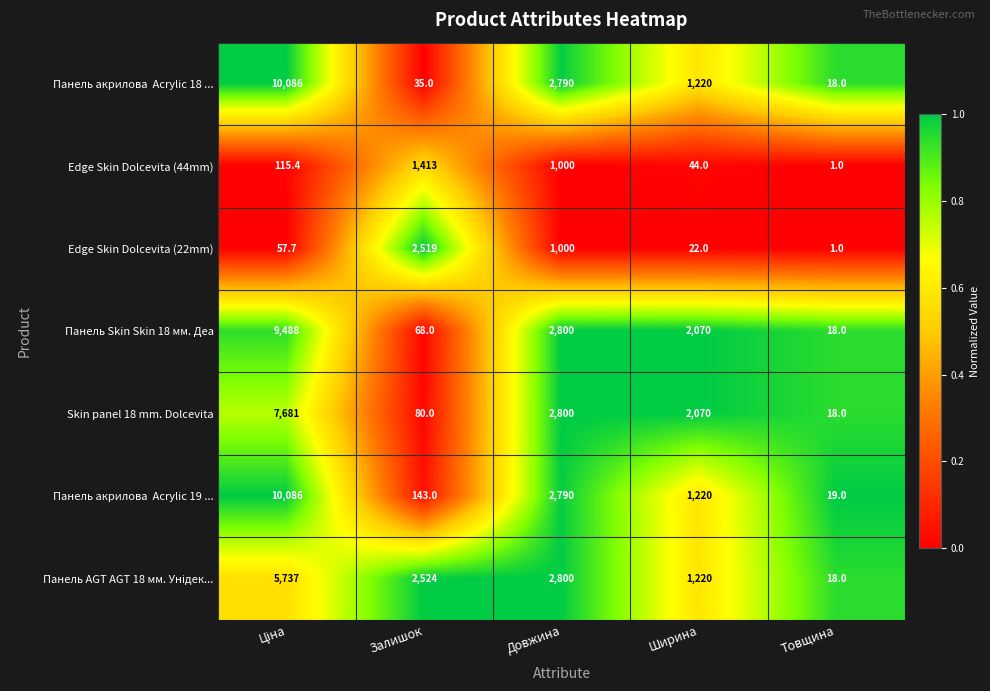

Count the number of data series in this chart.

7